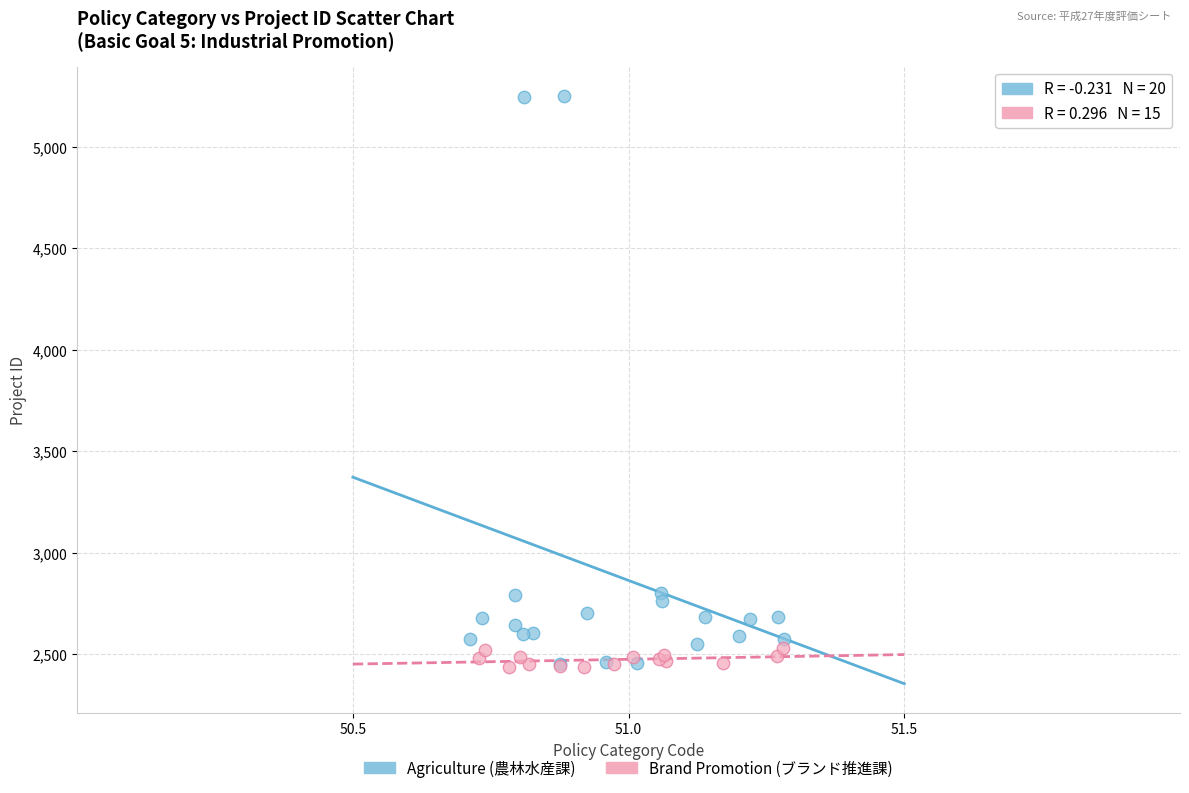

Which series contains the highest Y value?

Agriculture (農林水産課)